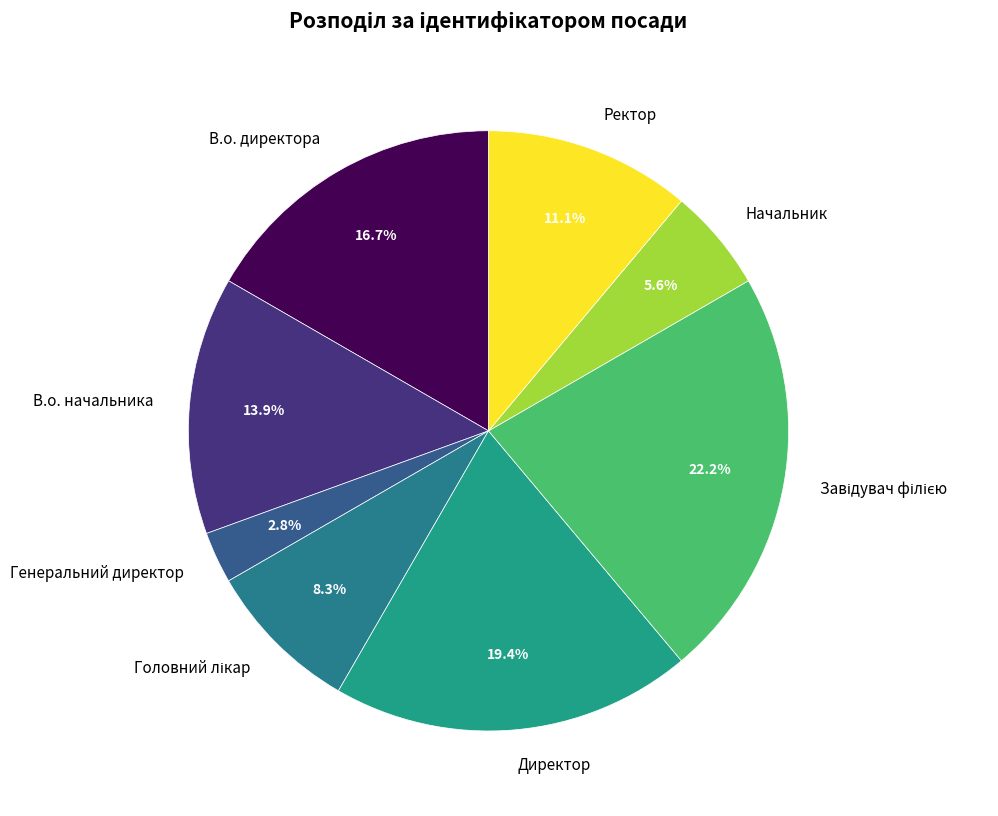

Which slice is the smallest?

Генеральний директор